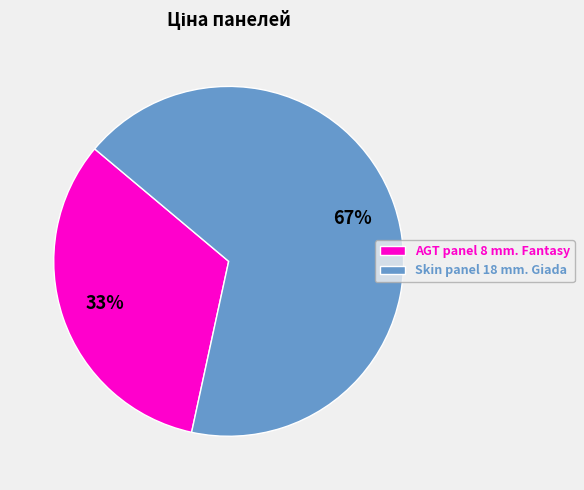

How many segments does this pie chart have?

2